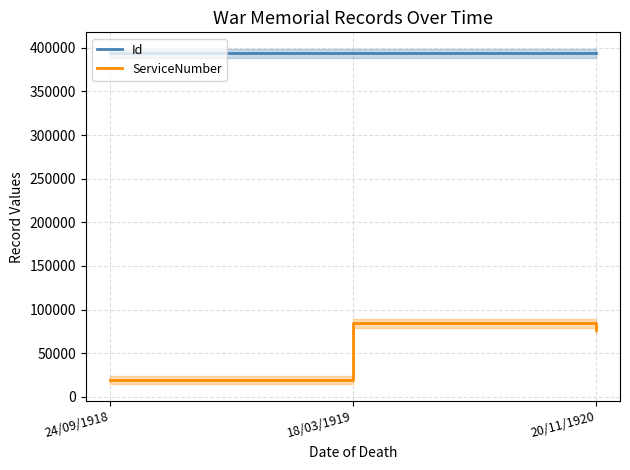

Count the number of data series in this chart.

2